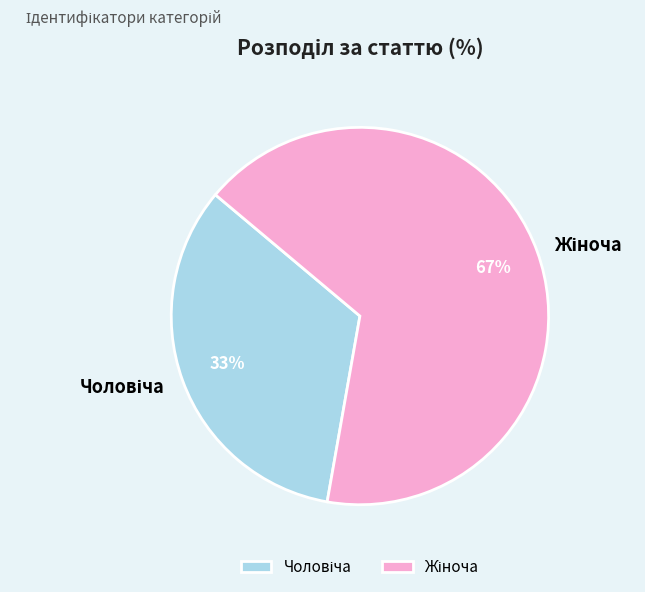

Is there any slice that represents more than half of the pie?

Yes